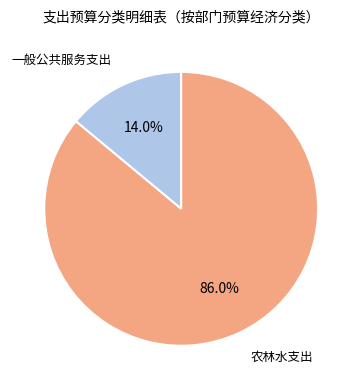

Which slice is the smallest?

一般公共服务支出